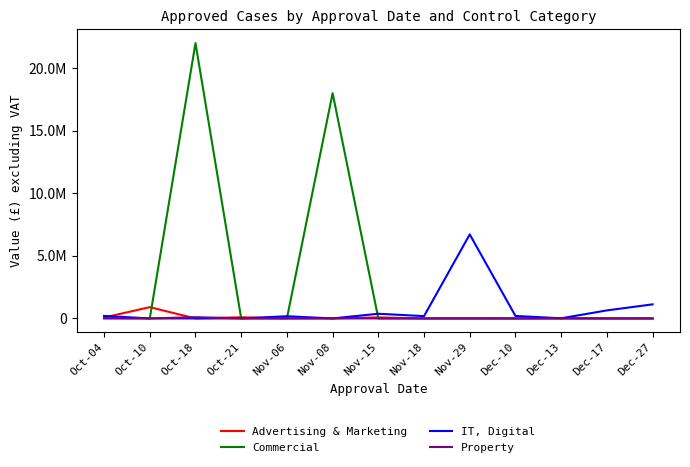

What is the total value across all series at Nov-18?

185000